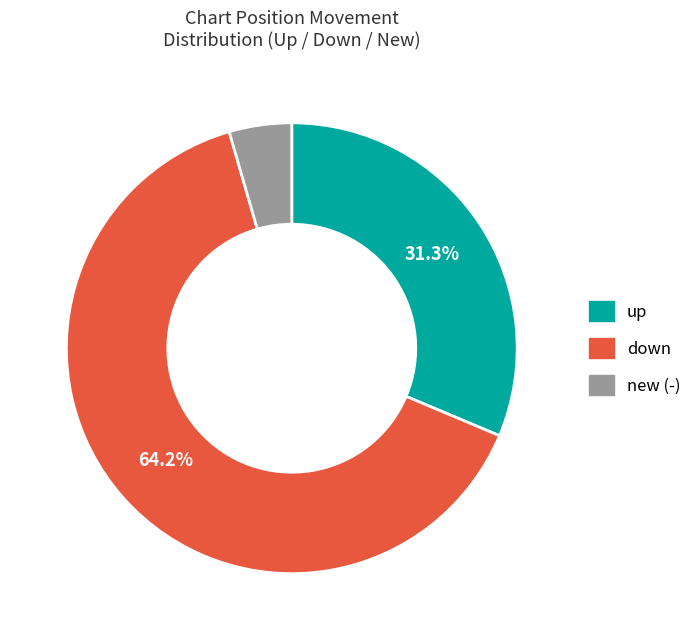

To the nearest percent, what portion does up represent?

31%